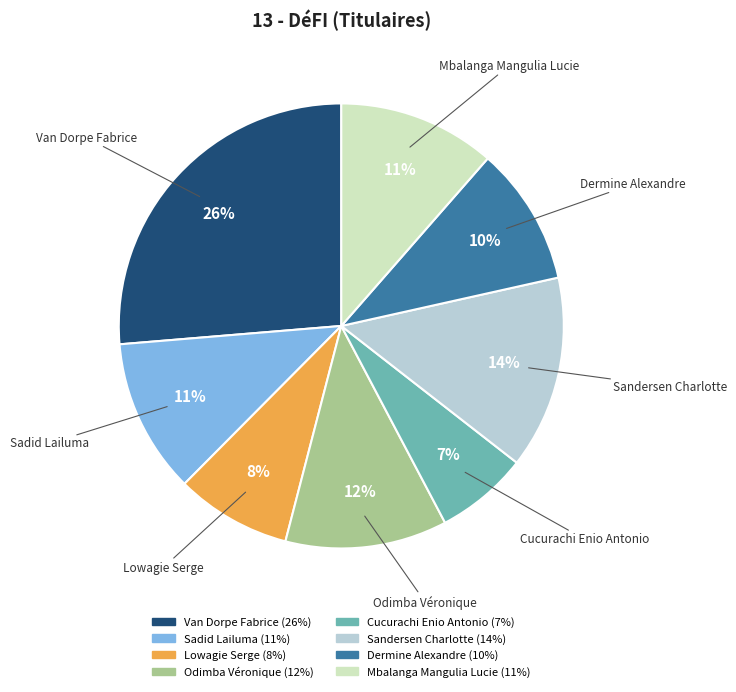

To the nearest percent, what is the average slice percentage?

12%